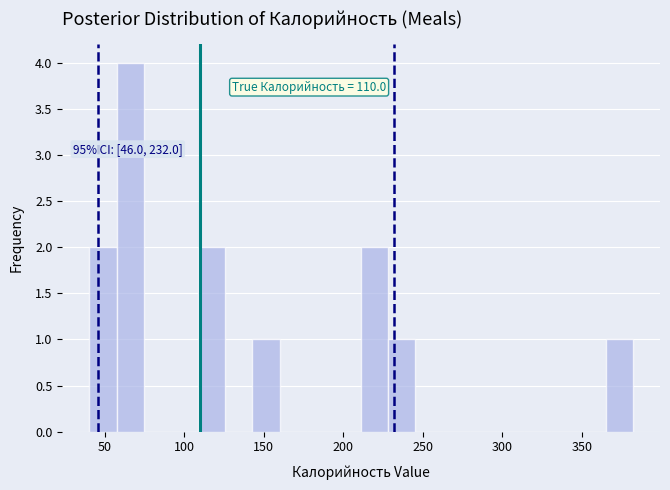

Read against the x-axis, roughly where is the centre of the tallest bar?

65